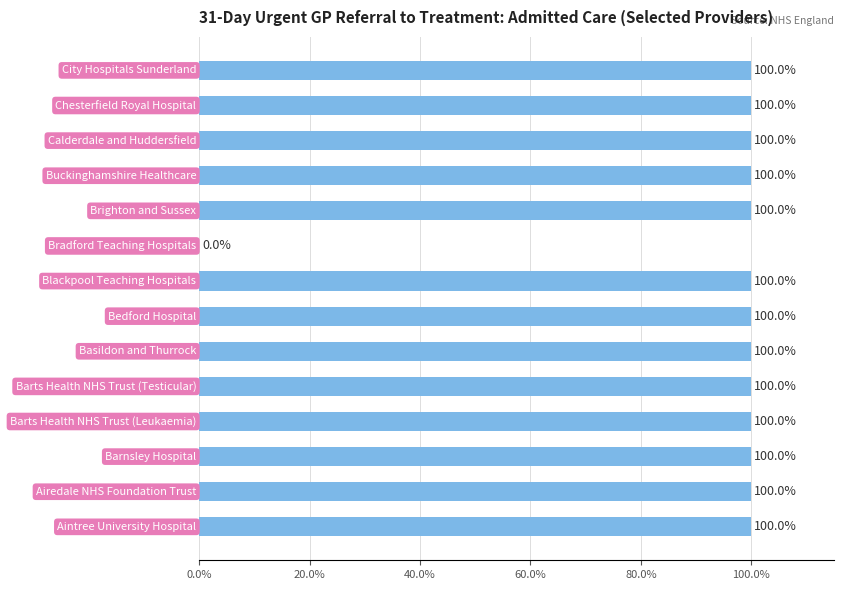

What is the greatest value displayed?

100